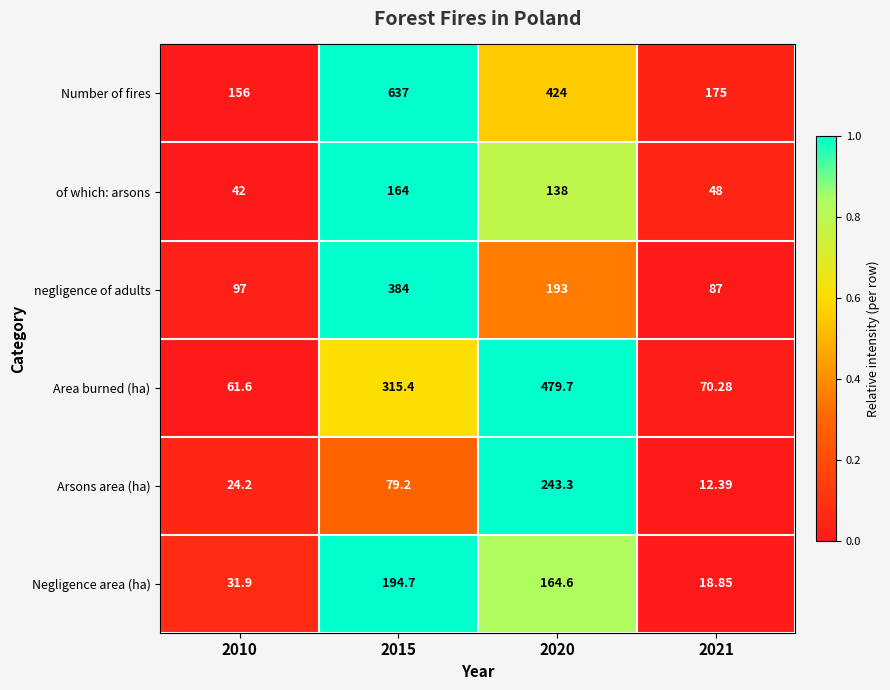

Which series has the largest total across all categories?

Number of fires